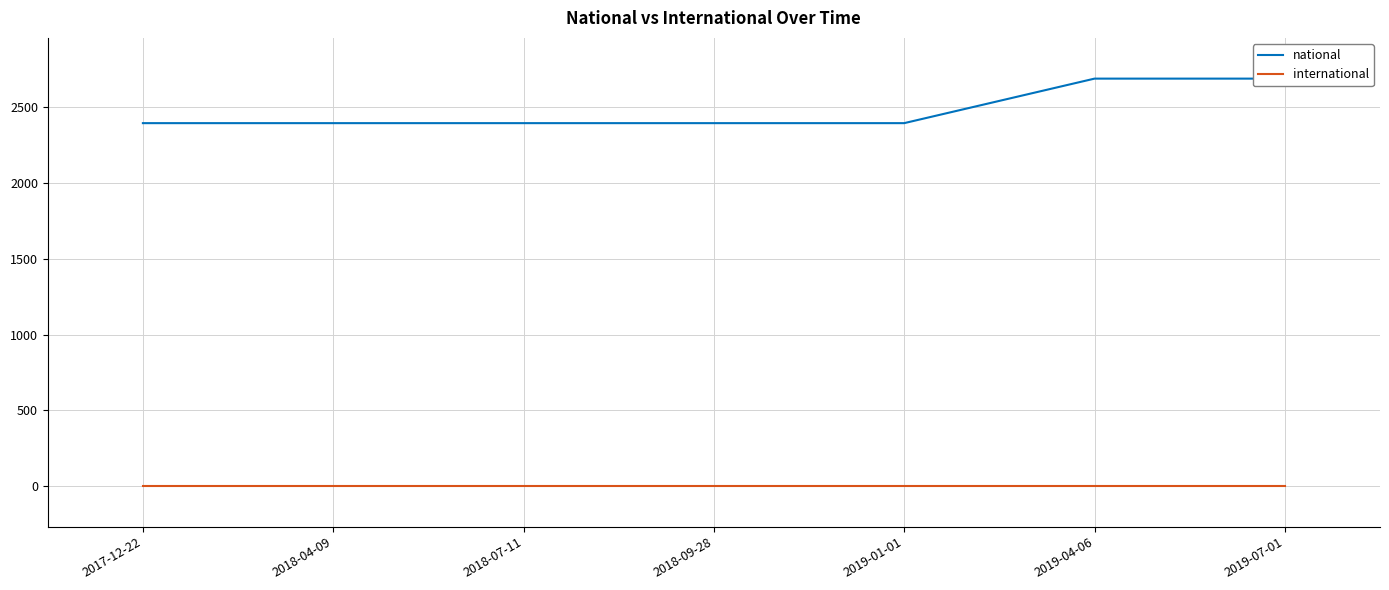

At which category does the chart reach its minimum across all series?

2017-12-22